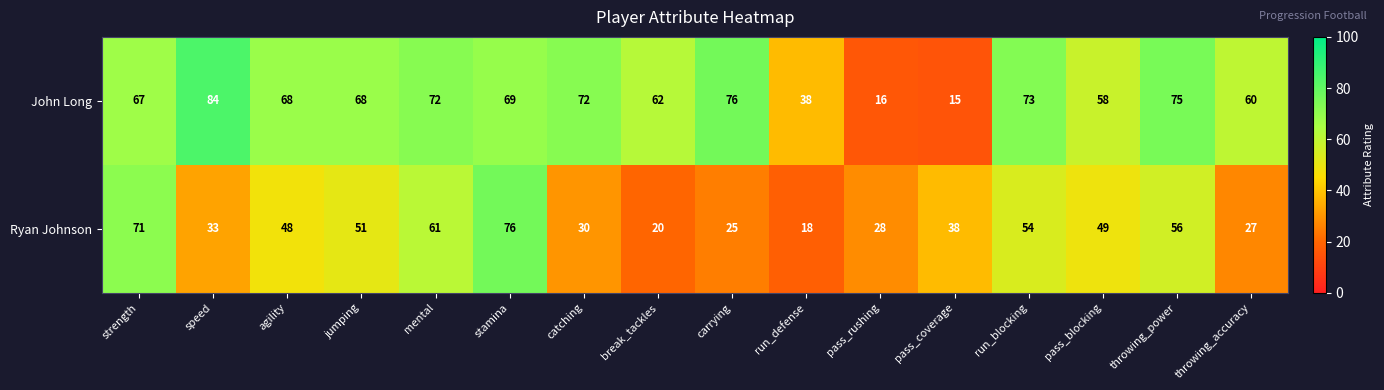

What is the approximate value of John Long at pass_blocking, to the nearest 10?

60